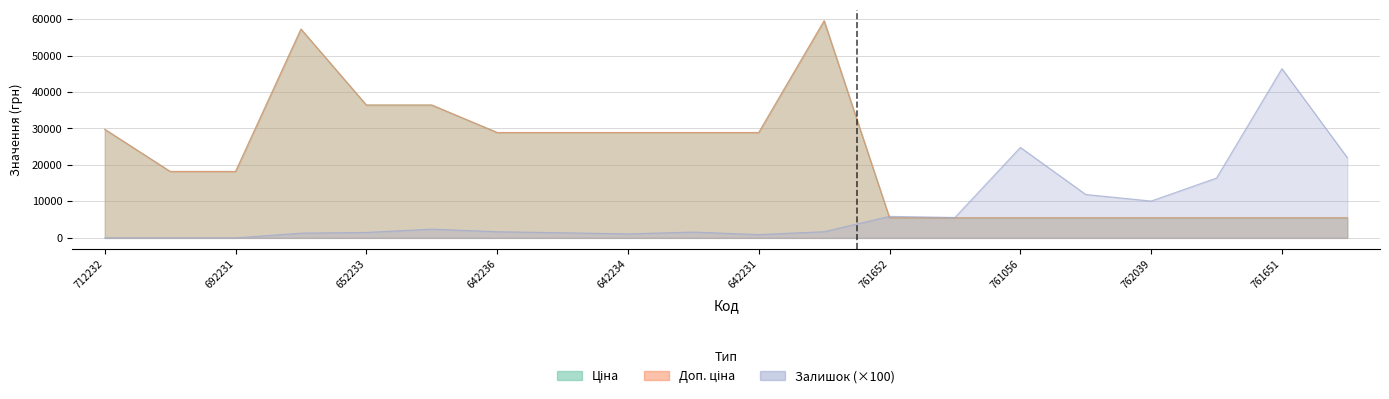

Which series has the largest total across all categories?

Ціна